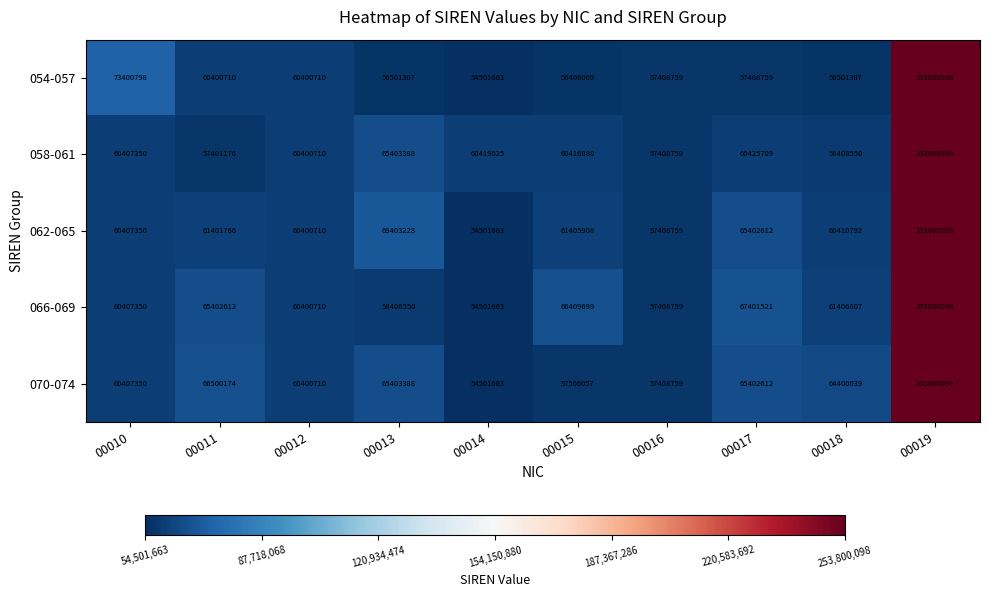

What is the difference between the 062-065 values at 00015 and 00018?

995116